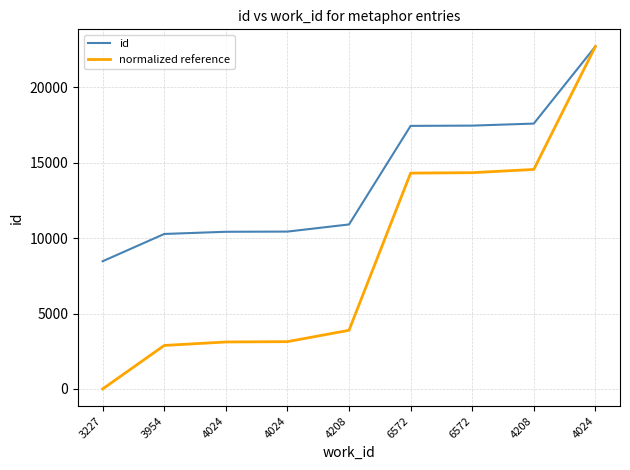

What is the label of the 5th point from the left?

4208